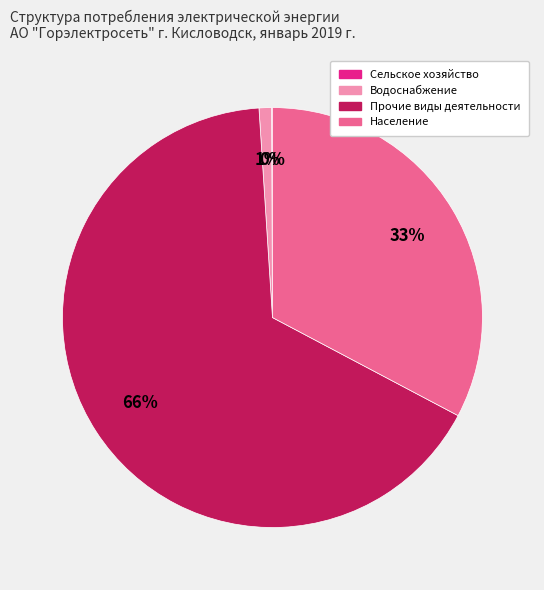

To the nearest percent, what portion does Население represent?

33%